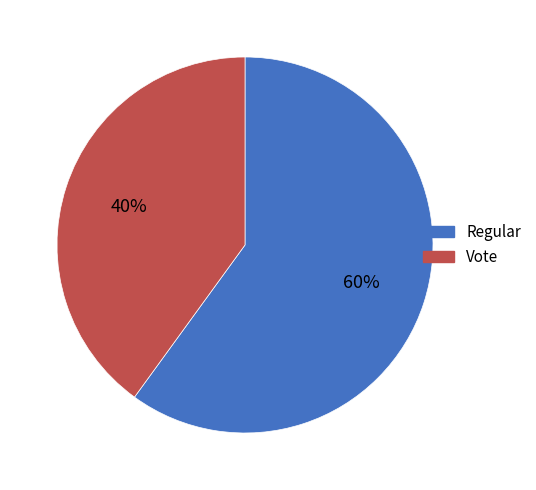

To the nearest percent, what portion does Regular represent?

60%